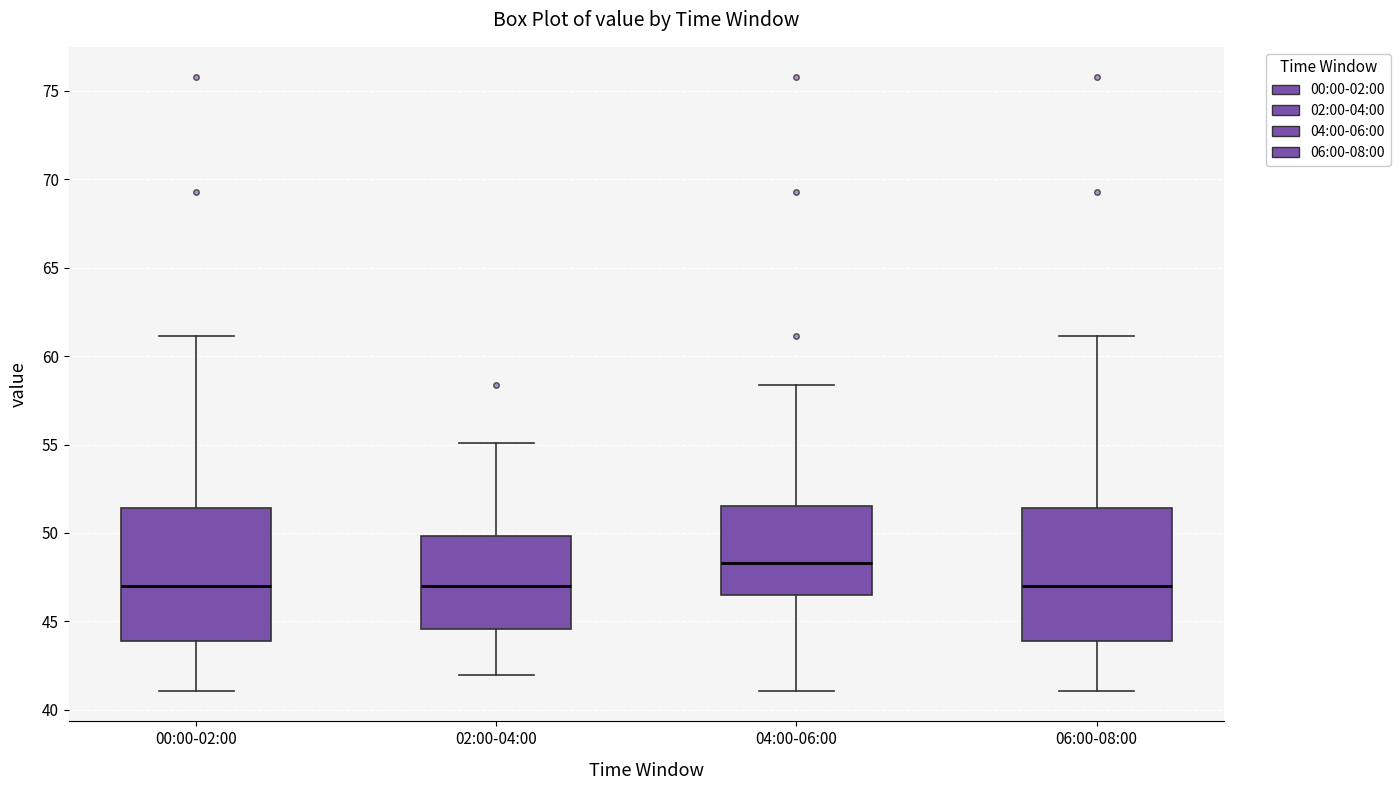

Where does the lower whisker of the box for 06:00-08:00 end on the y-axis? The values are not printed on the chart, so give them approximately, as read against the axis.

41.0